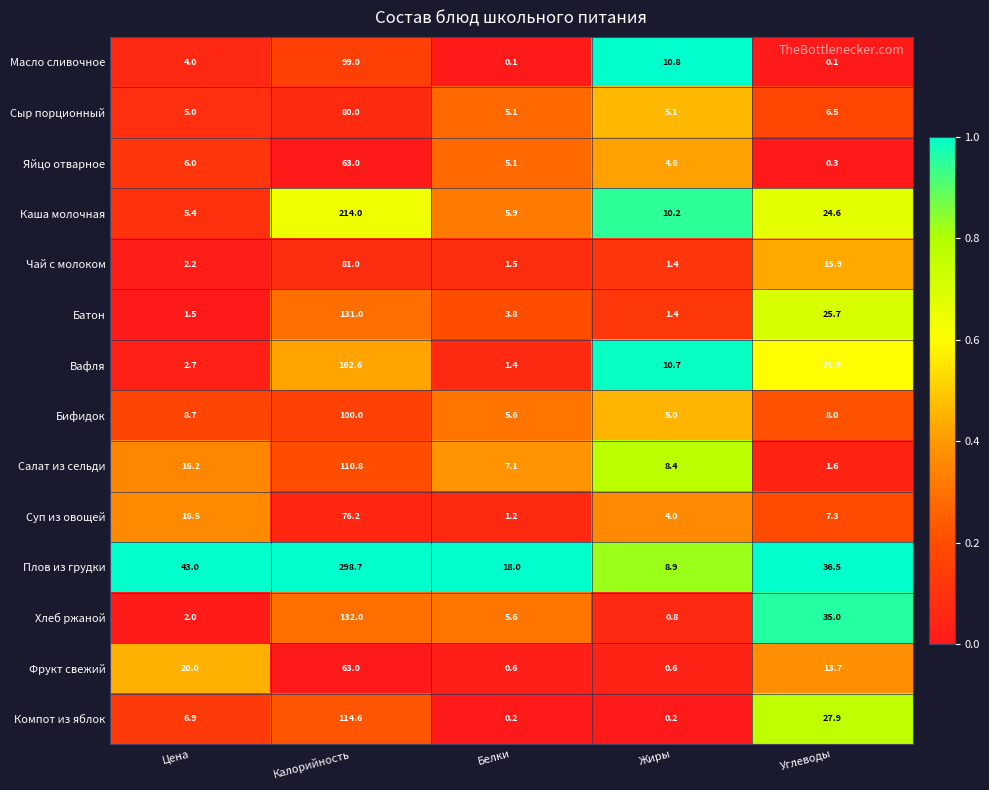

What is the sum of the Суп из овощей values at Цена and Белки?

17.7